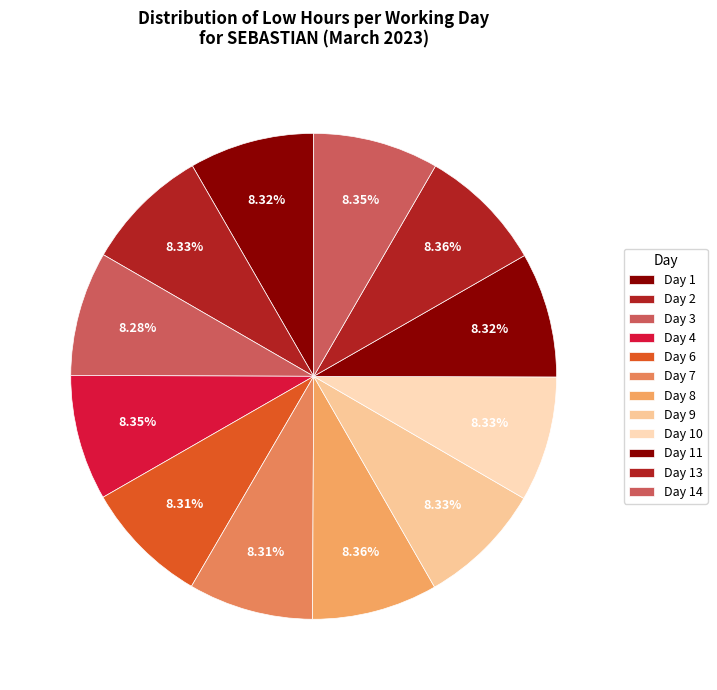

How many slices are in this pie chart?

12